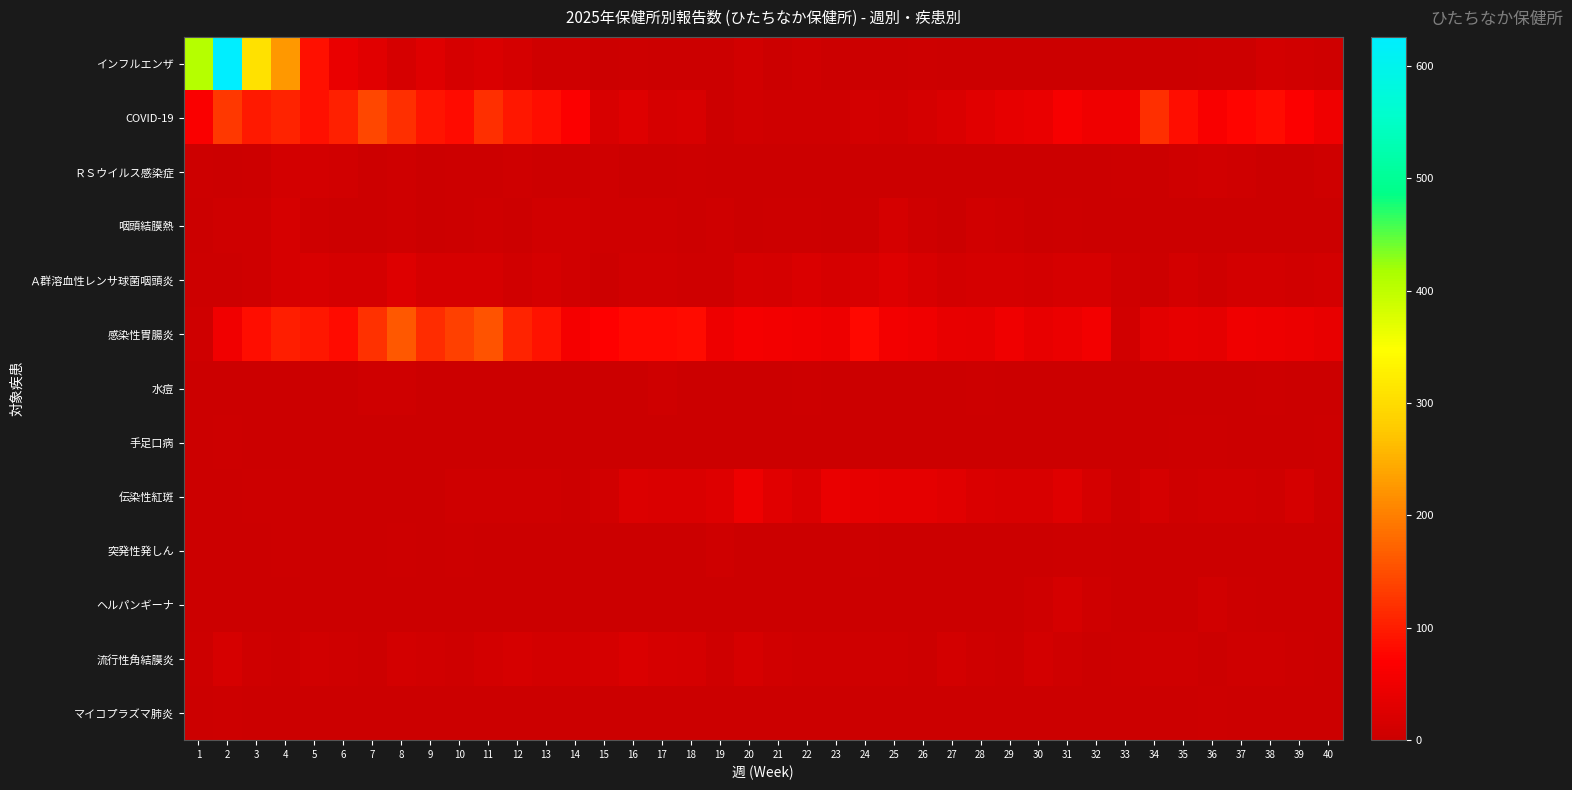

What is the greatest value displayed?

626